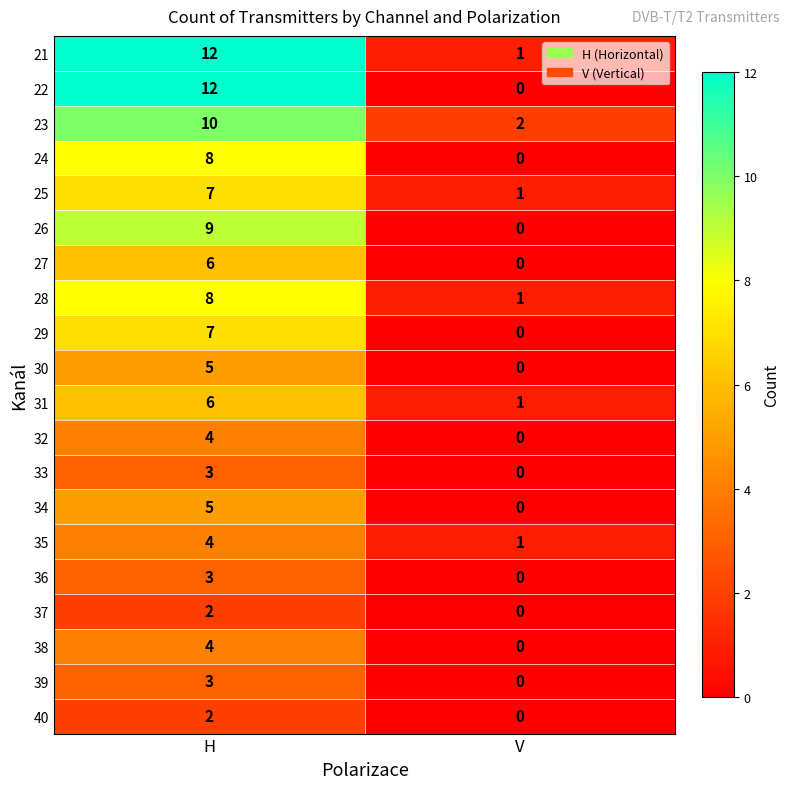

What value does the 38 series have at H?

4